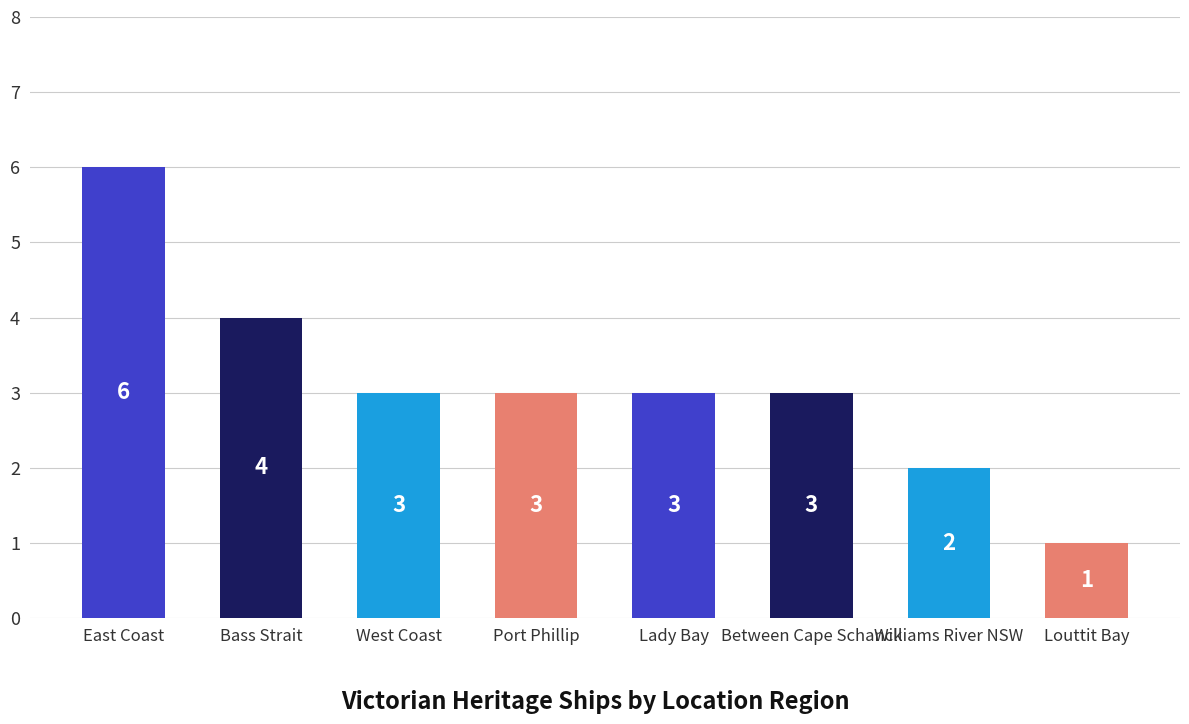

What is the greatest value displayed?

6